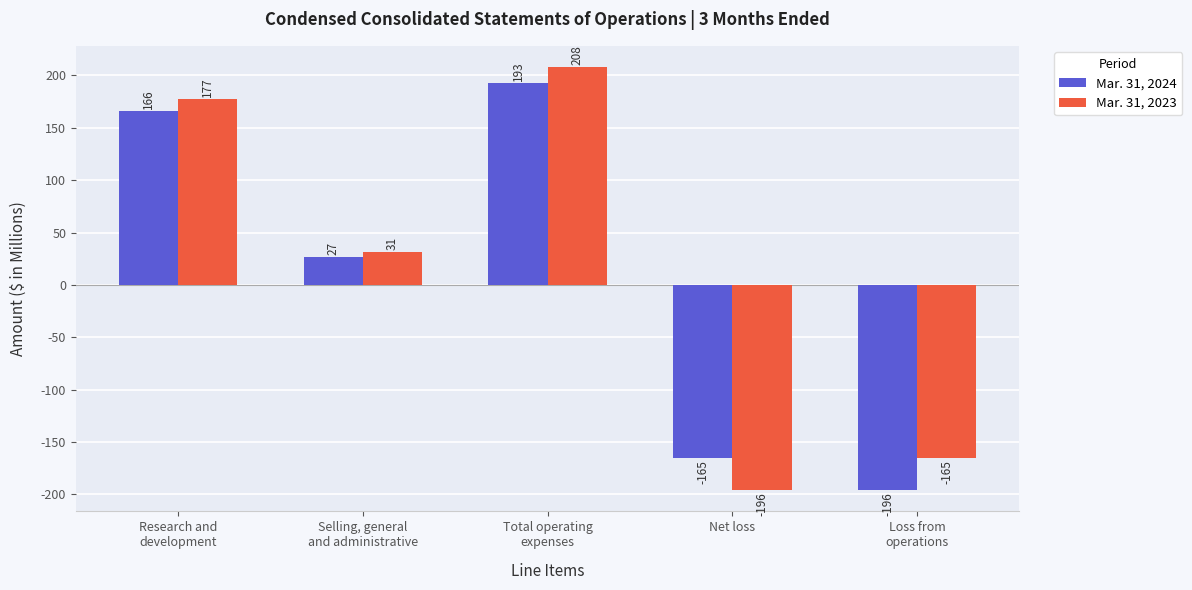

What is the sum of the Mar. 31, 2023 values at Total operating
expenses and Research and
development?

385